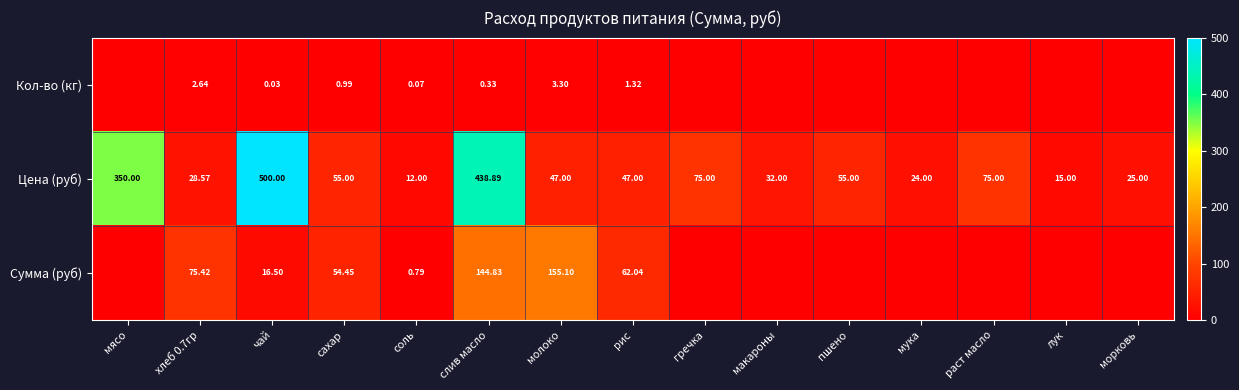

The value of Цена (руб) at мясо is 185.2. True or false?

False